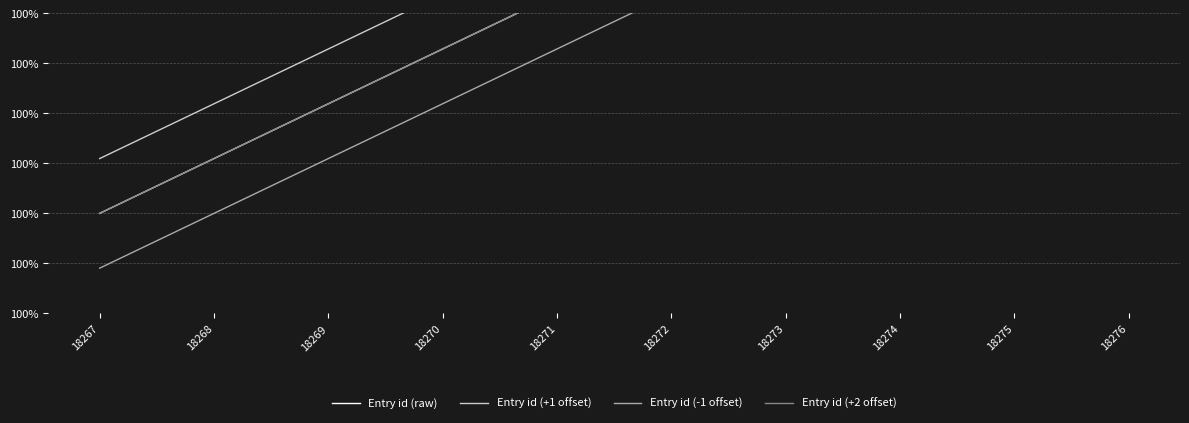

List the labels in order of Entry id (+2 offset) value, largest first.

18276, 18275, 18274, 18273, 18272, 18271, 18270, 18269, 18268, 18267